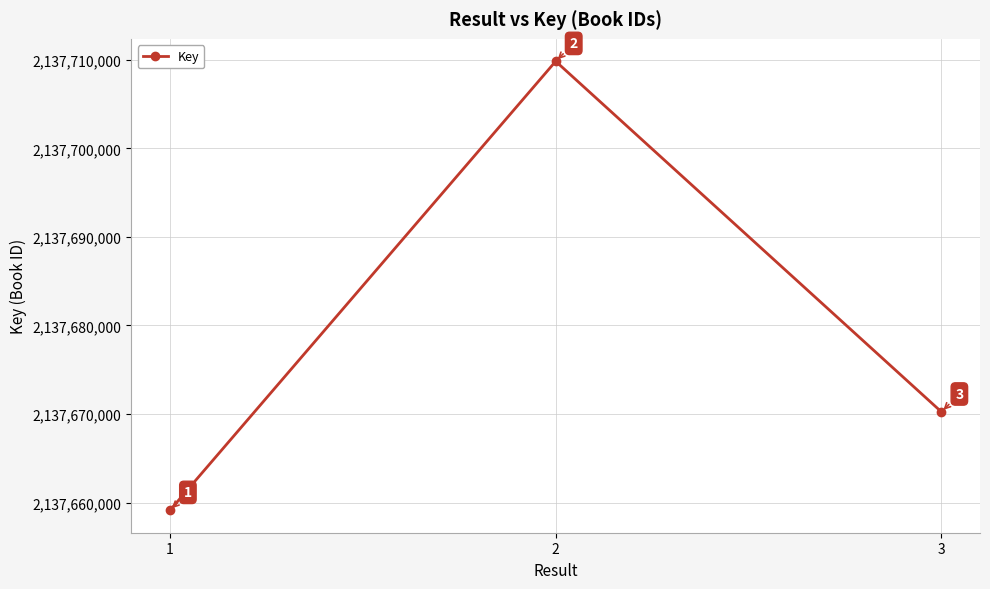

List the labels in order of value, smallest first.

1, 3, 2